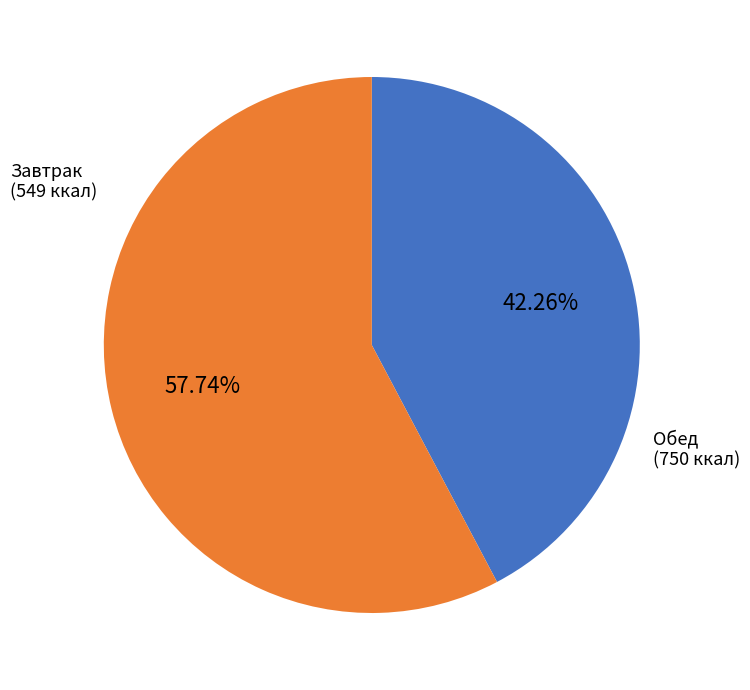

Does any single category account for the majority?

Yes